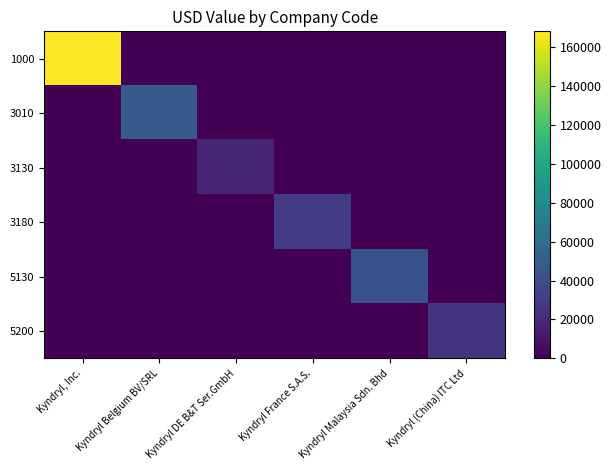

How many series are shown in this chart?

6